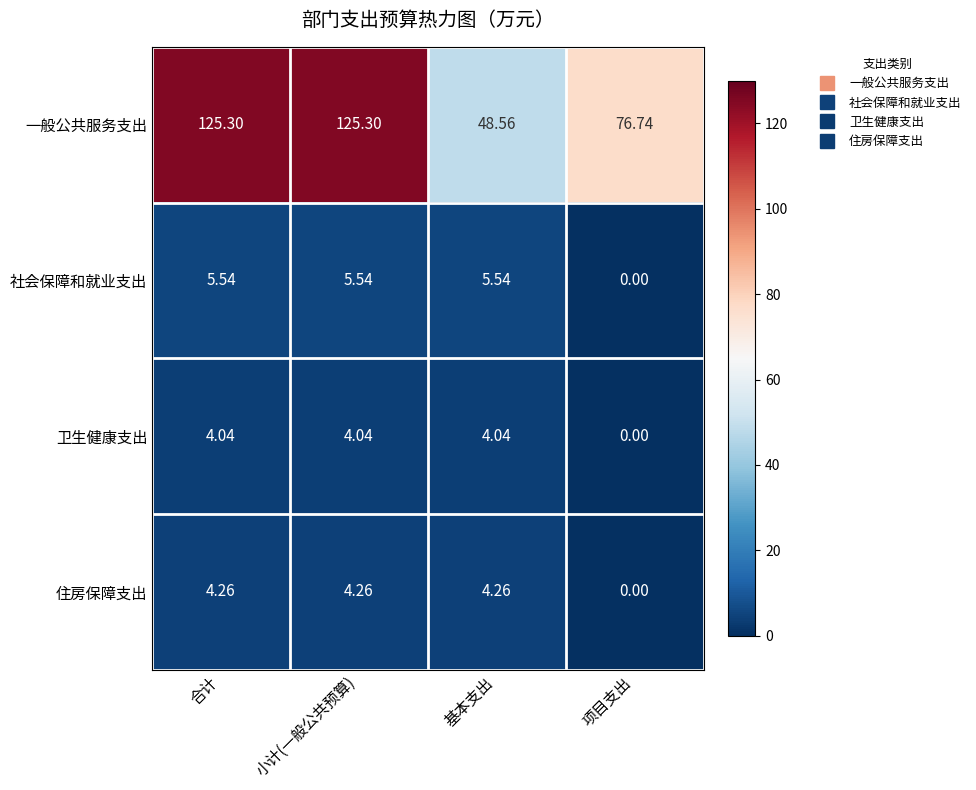

Which series has the largest total across all categories?

一般公共服务支出